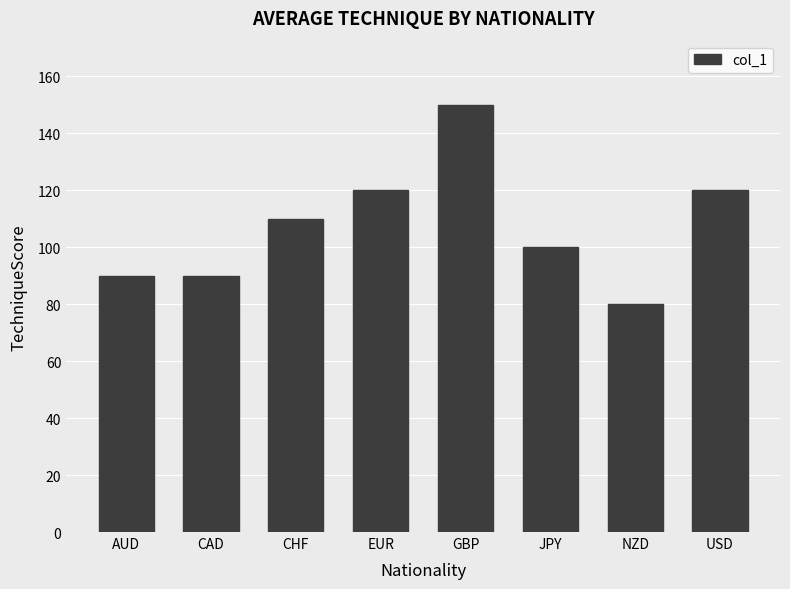

What is the label of the 6th bar from the left?

JPY